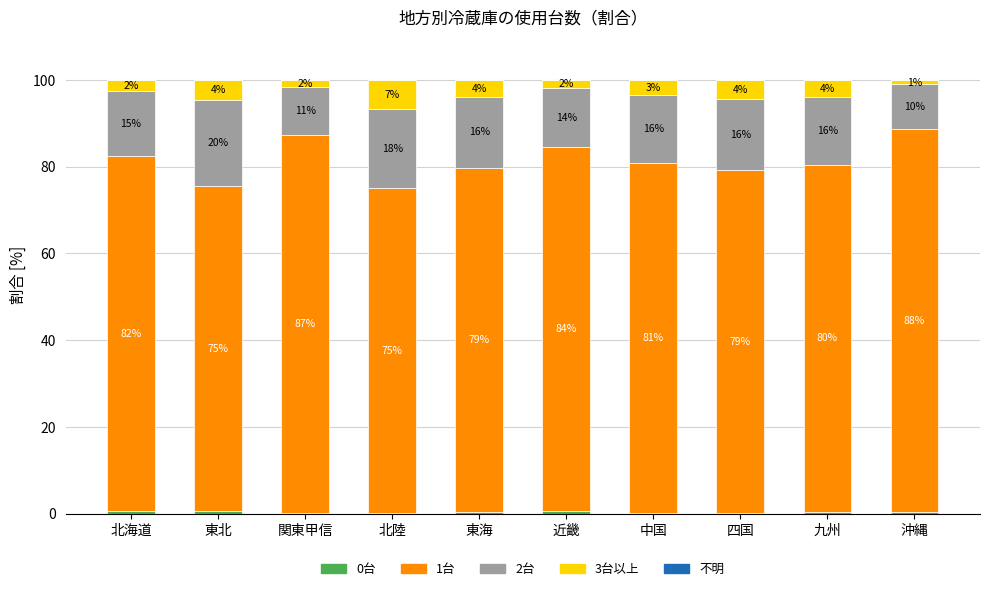

Rank the series at 東海 from lowest to highest value.

不明, 0台, 3台以上, 2台, 1台